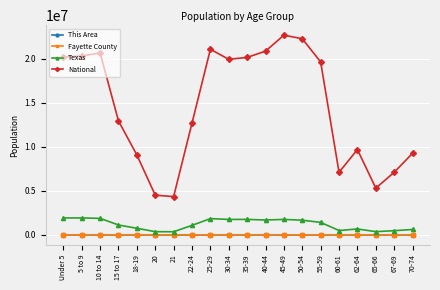

Which series has the largest range (max minus min)?

National